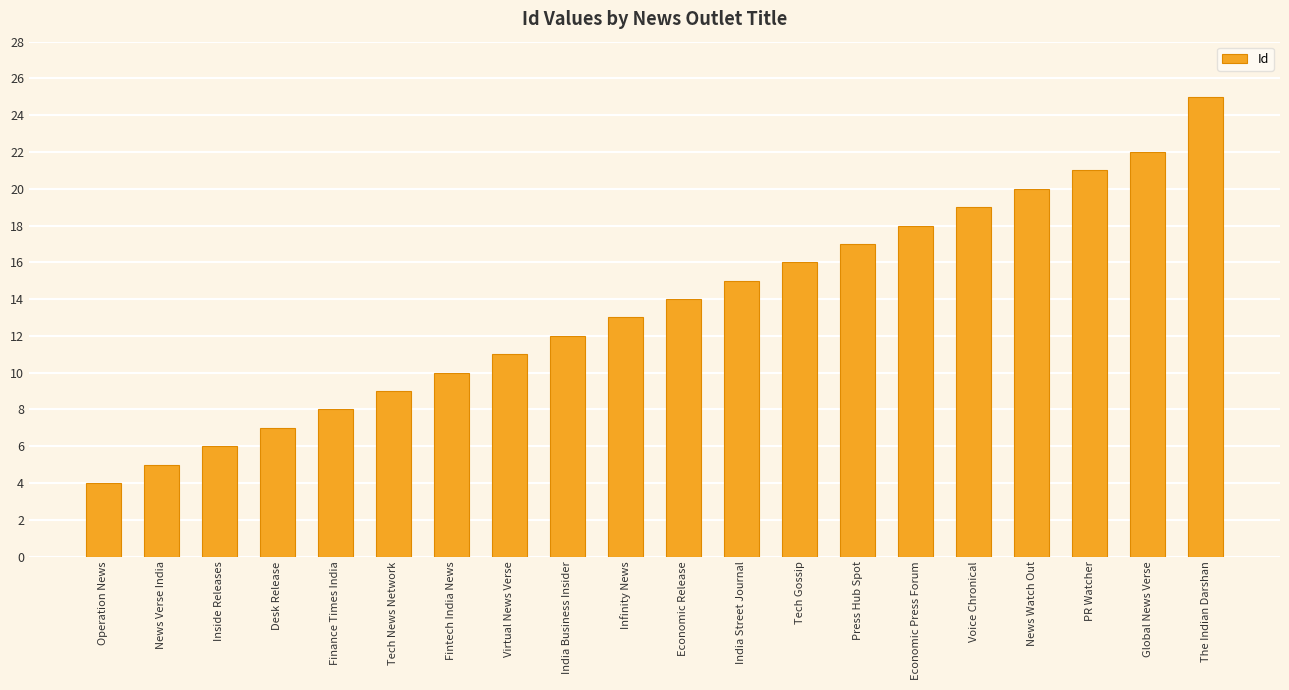

Approximately how many times larger is the value at India Street Journal compared to Tech News Network?

1.7